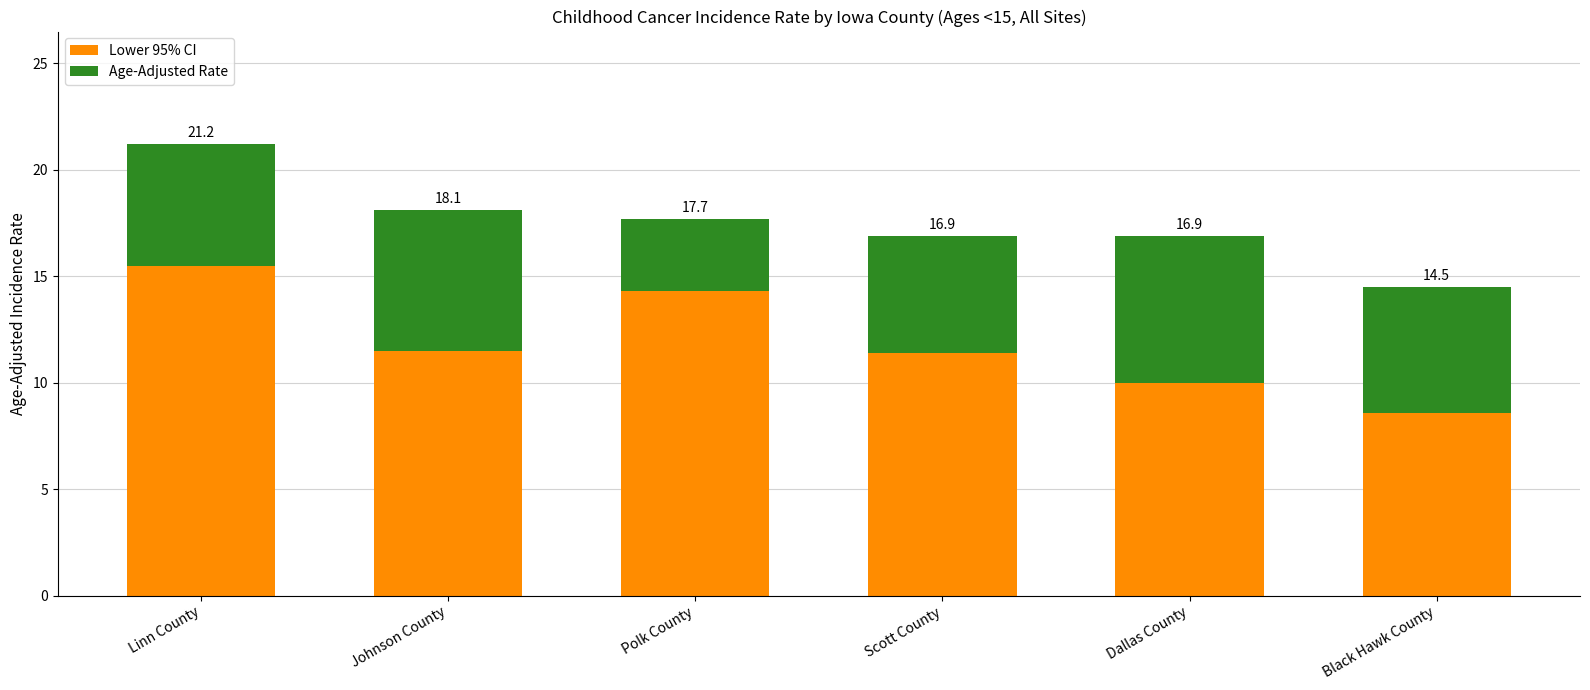

How many bars are there in total?

6